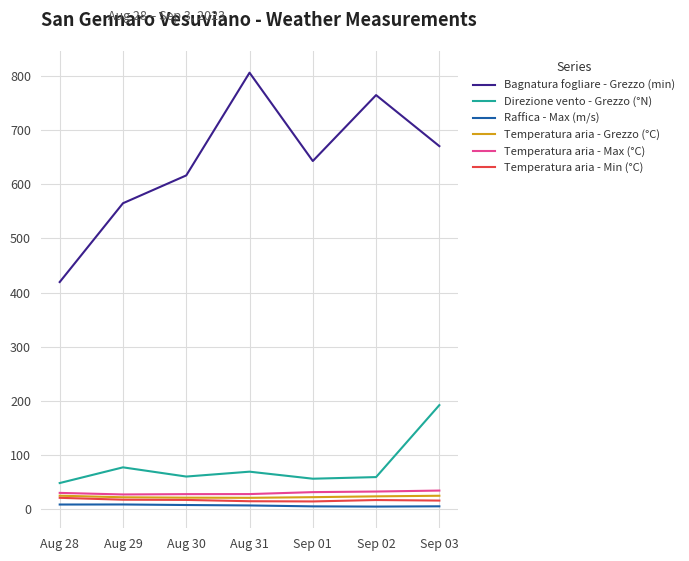

True or false: Temperatura aria - Max (°C) and Bagnatura fogliare - Grezzo (min) cross at least once.

False